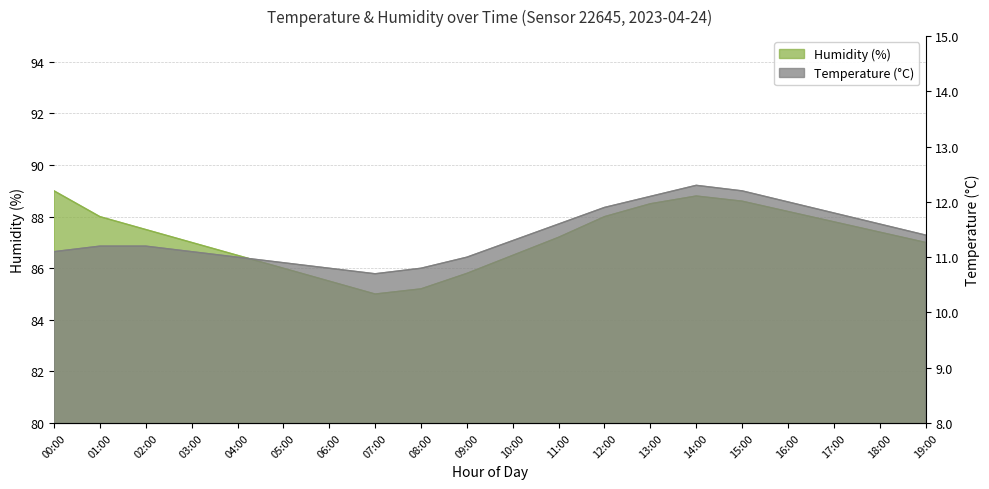

What is the total value across all series at 11:00?

98.8